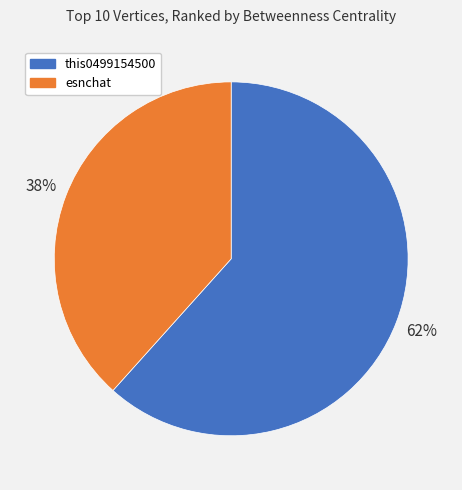

Count the number of slices in the pie.

2